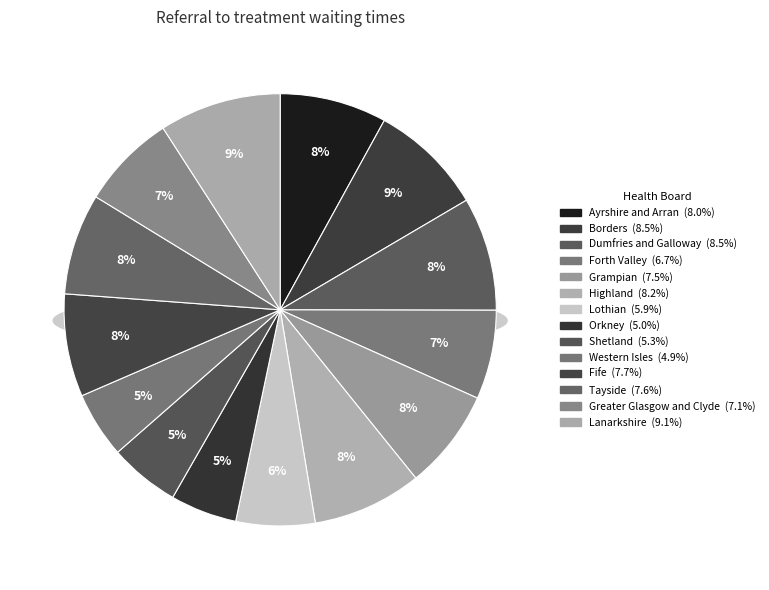

Is there any slice that represents more than half of the pie?

No